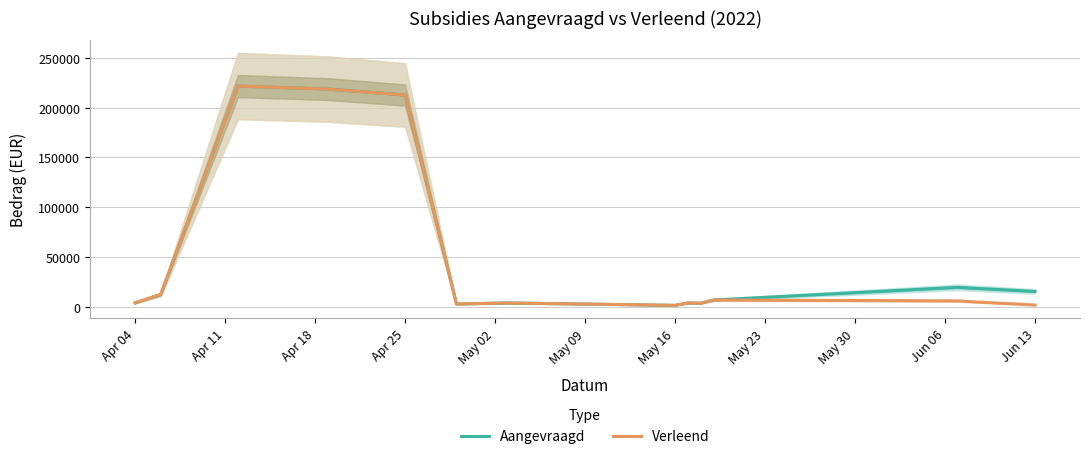

At Apr 04, list the series in order from smallest to largest.

Aangevraagd, Verleend